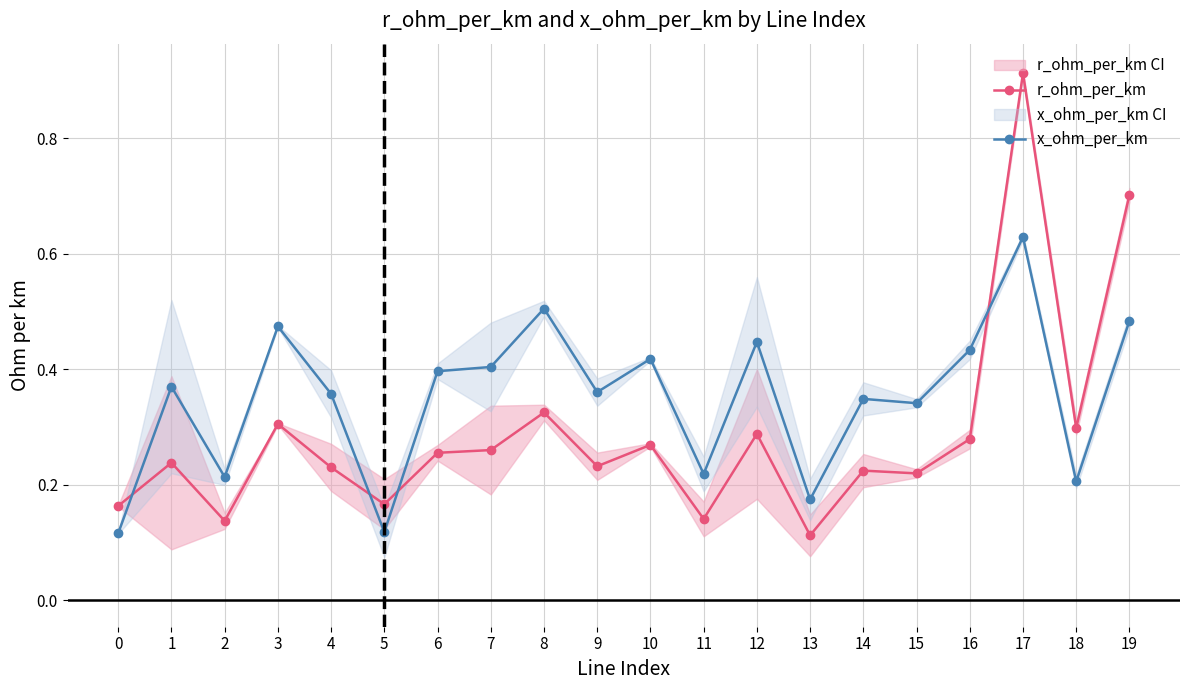

Which series has the widest spread of values?

r_ohm_per_km